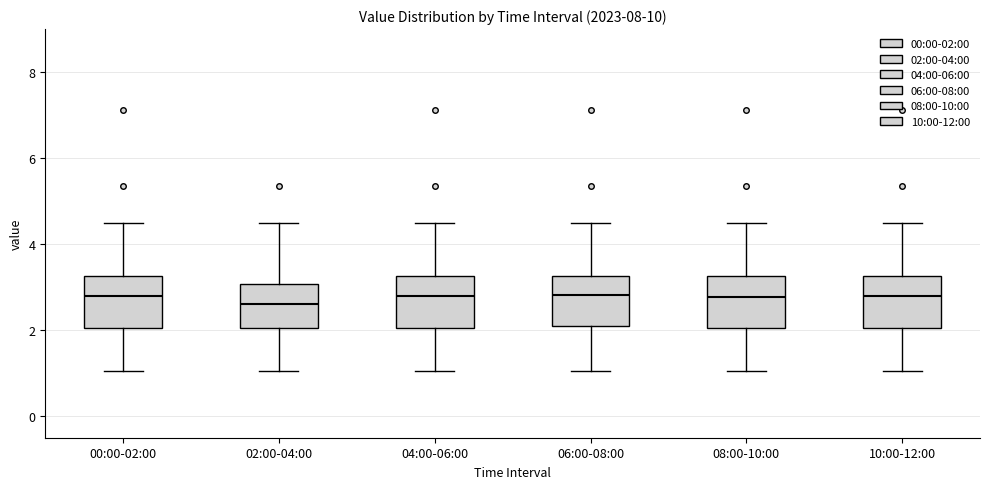

Reading left to right, read every box against the y-axis: the position of its median line, the range the box covers, and the ends of its whiskers. The values are not printed on the chart, so give them approximately, as read against the axis.

00:00-02:00: median 2.8, box 2.0 to 3.2, whiskers 1.0 to 4.6
02:00-04:00: median 2.6, box 2.0 to 3.0, whiskers 1.0 to 4.6
04:00-06:00: median 2.8, box 2.0 to 3.2, whiskers 1.0 to 4.6
06:00-08:00: median 2.8, box 2.0 to 3.2, whiskers 1.0 to 4.6
08:00-10:00: median 2.8, box 2.0 to 3.2, whiskers 1.0 to 4.6
10:00-12:00: median 2.8, box 2.0 to 3.2, whiskers 1.0 to 4.6